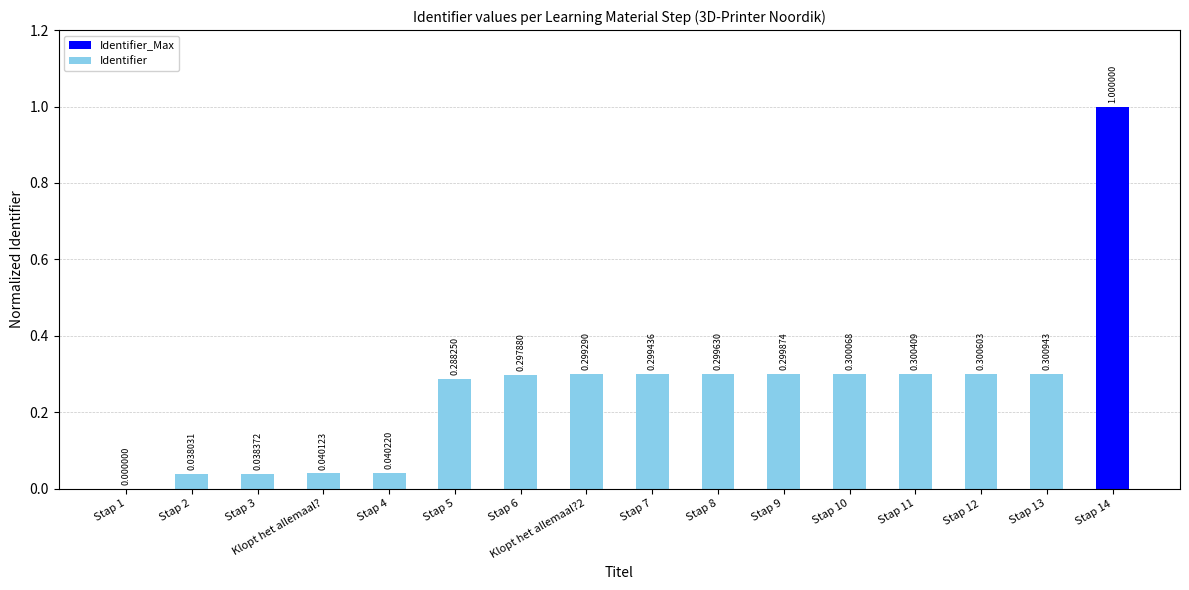

Which has a higher value, Stap 2 or Stap 4?

Stap 4